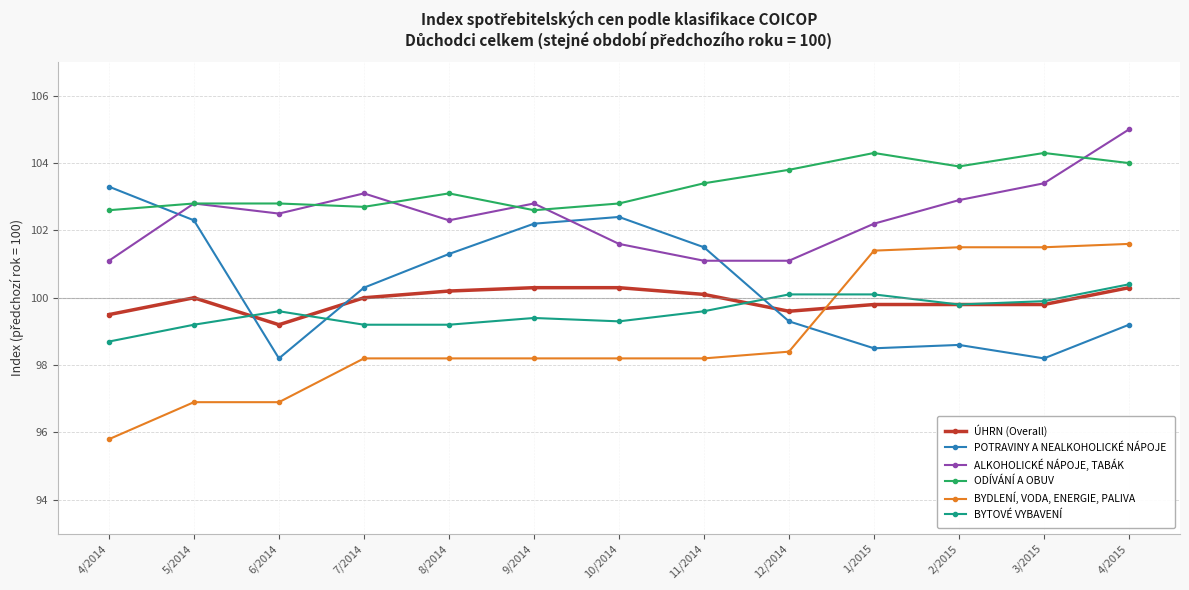

What is the total value across all series at 7/2014?

603.5